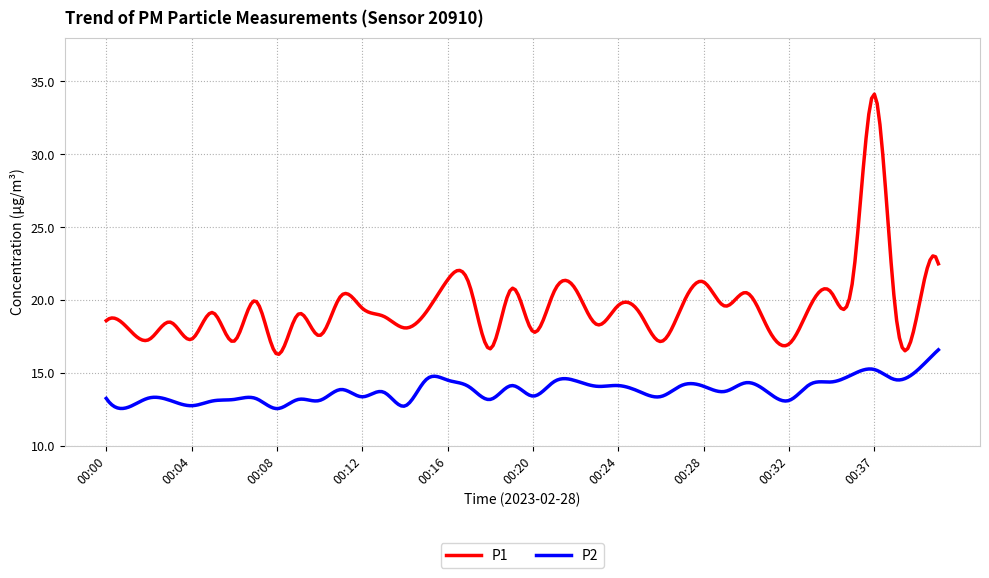

Which series has the widest spread of values?

P1